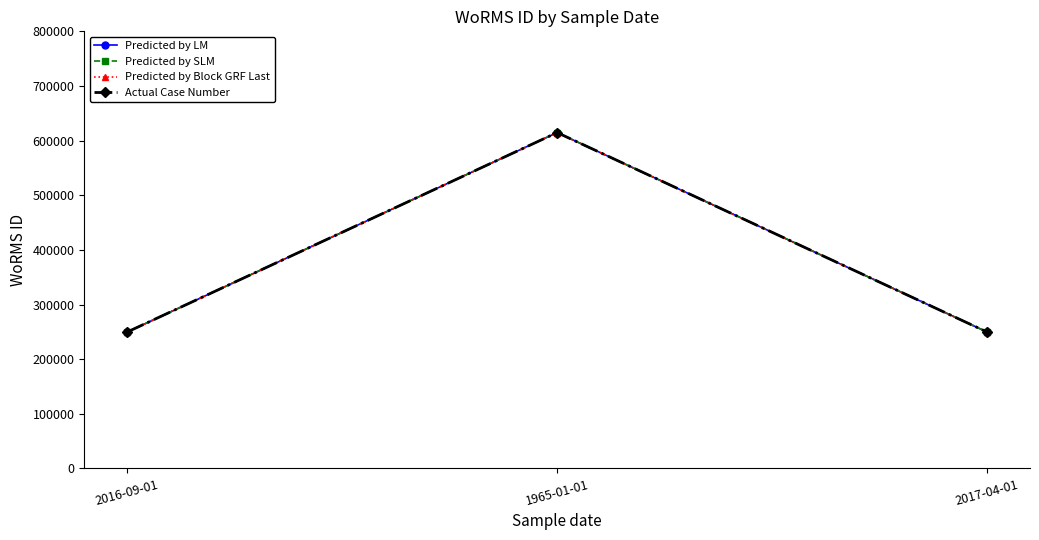

How many Predicted by SLM values are between 249725 and 614694?

3